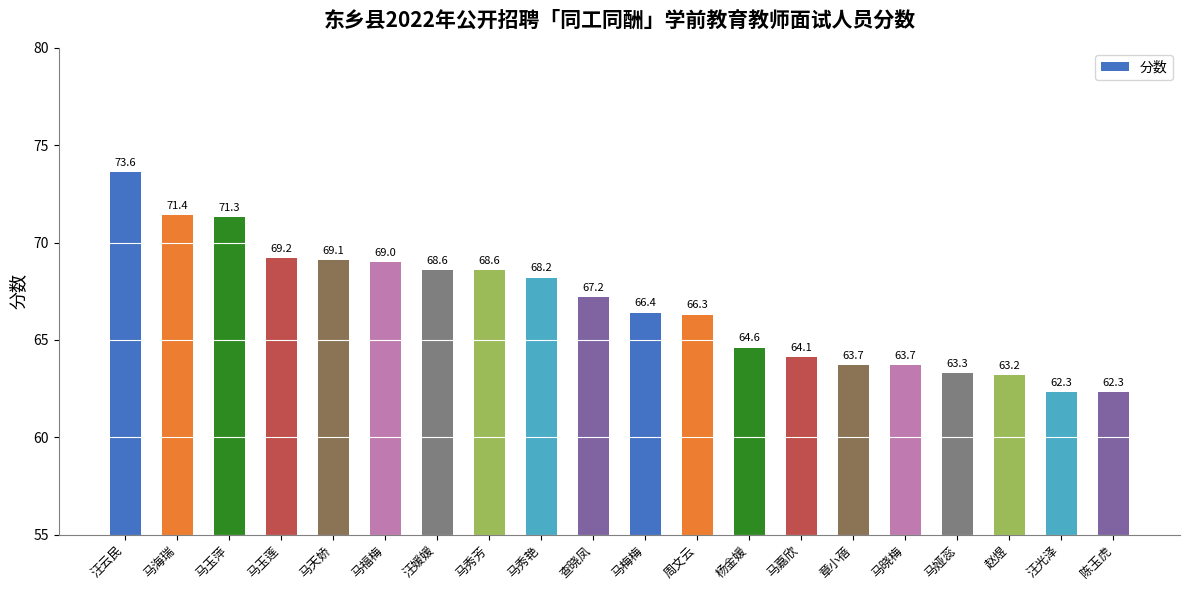

Reading right to left, what are all the values shown in this chart?

62.3	62.3	63.2	63.3	63.7	63.7	64.1	64.6	66.3	66.4	67.2	68.2	68.6	68.6	69.0	69.1	69.2	71.3	71.4	73.6